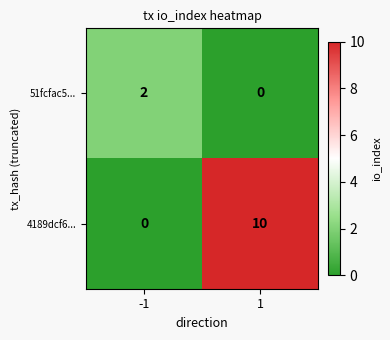

What is the spread (max minus min) of values at 1?

10